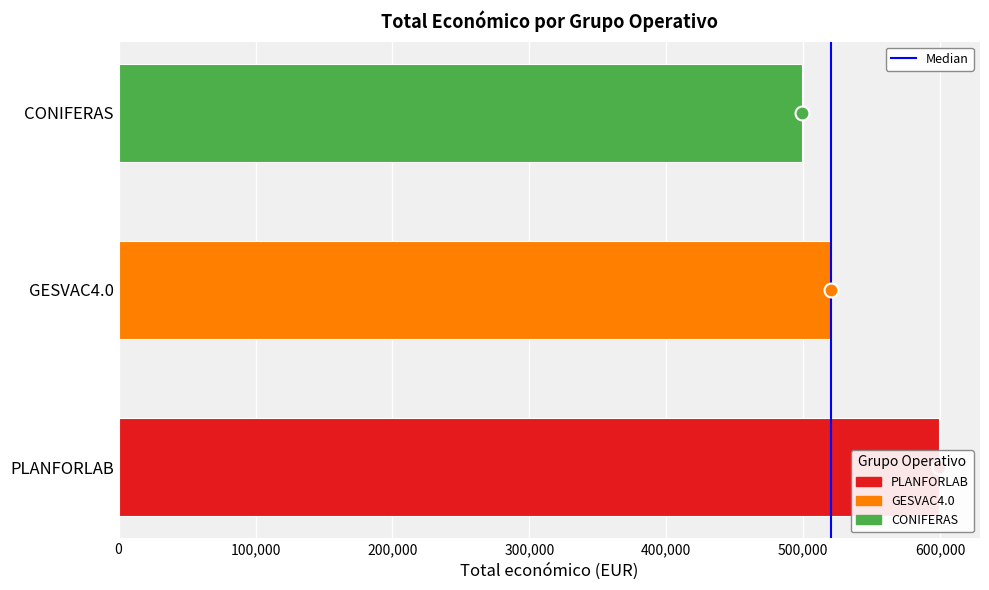

The value at CONIFERAS is 869116. True or false?

False